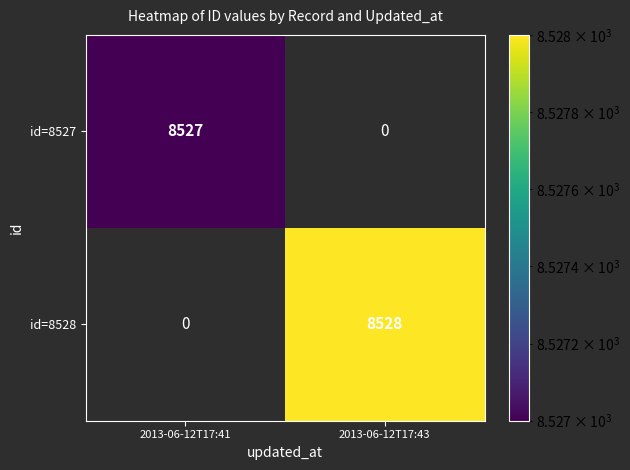

Is the value of id=8528 at 2013-06-12T17:43 greater than the value of id=8527 at 2013-06-12T17:41?

Yes